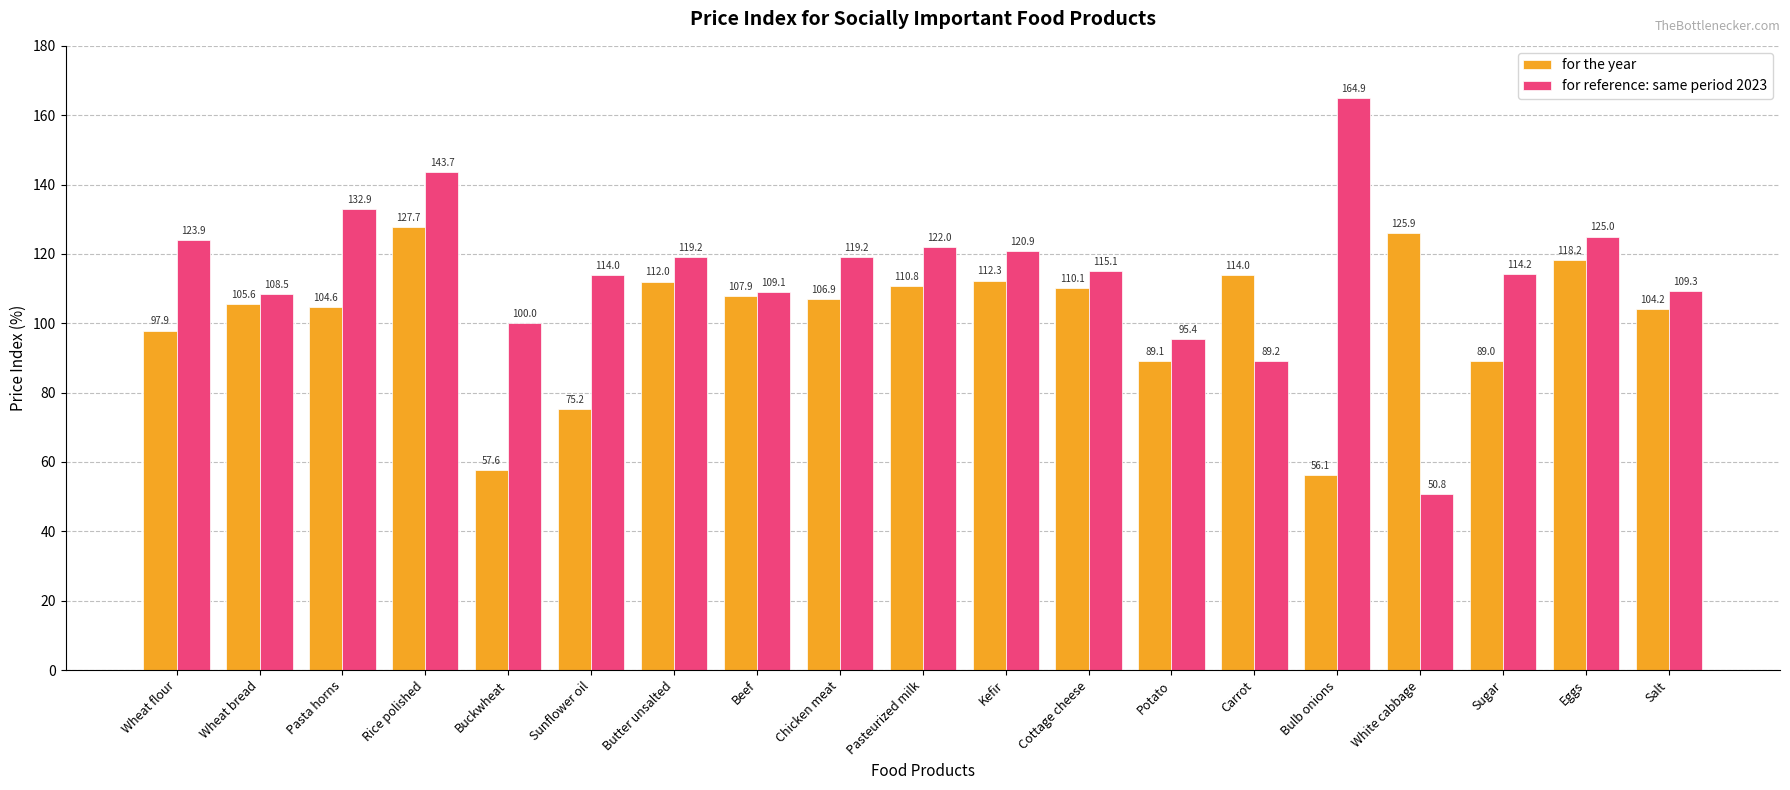

What is the total value across all series at Pasta horns?

237.5